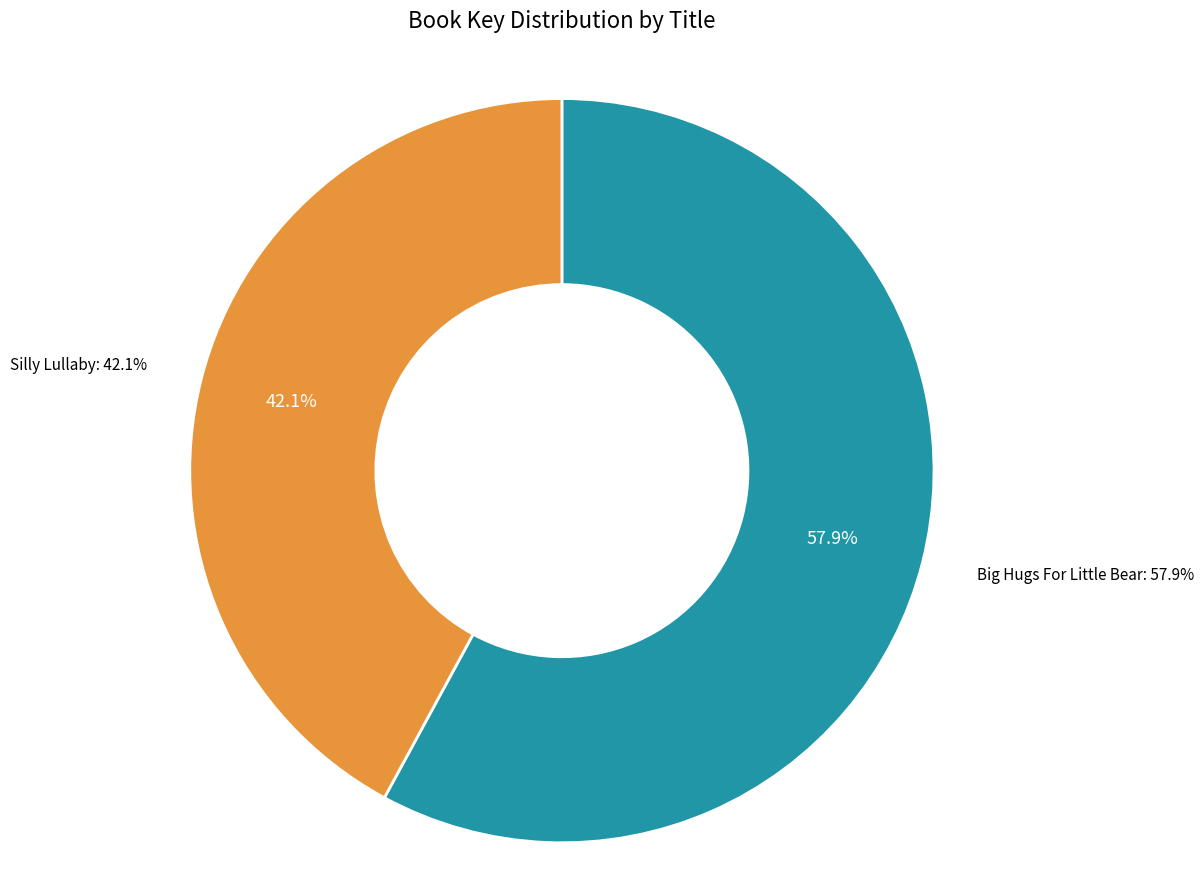

Rank the categories by value from highest to lowest.

Big Hugs For Little Bear, Silly Lullaby